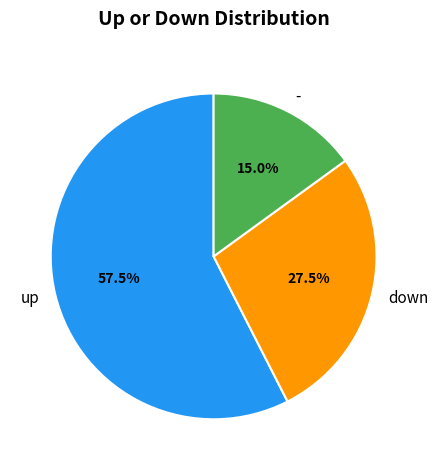

How many slices are in this pie chart?

3